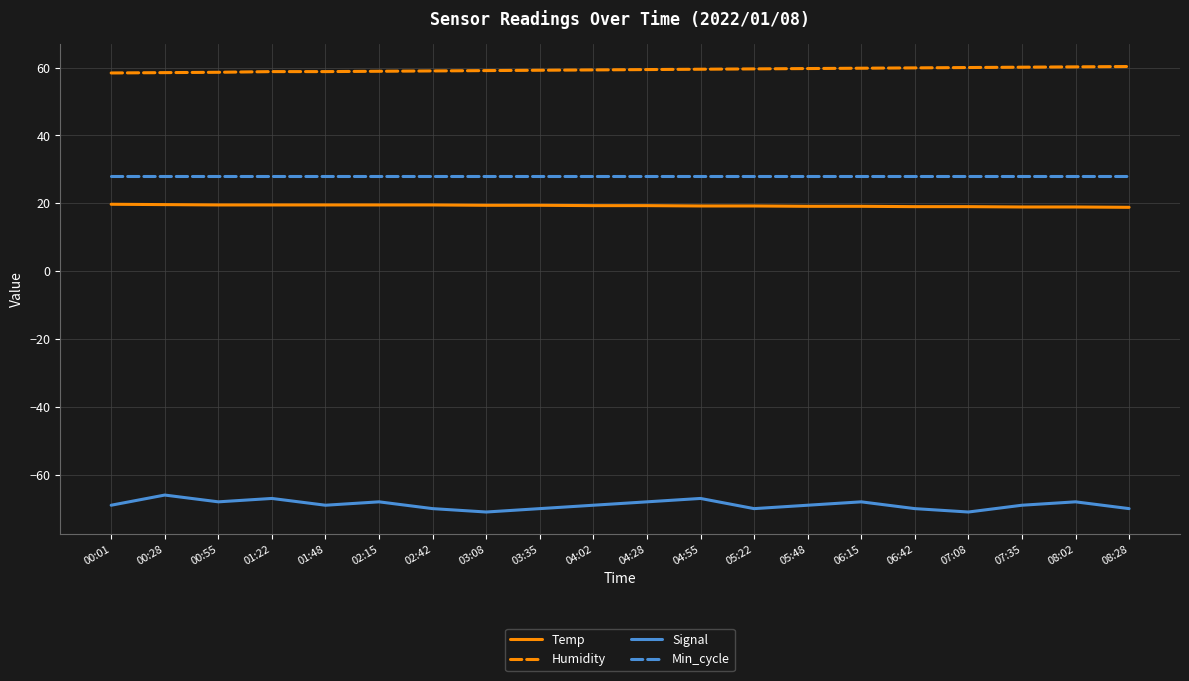

True or false: Humidity has a value of 93.8 at 05:48.

False